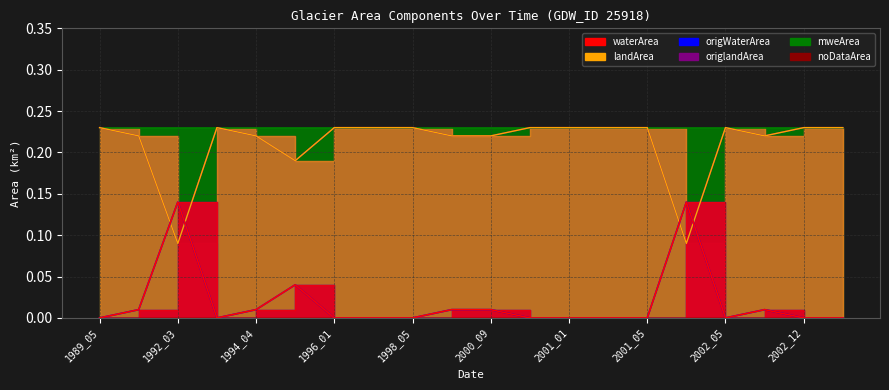

How many data points does each series have?

20